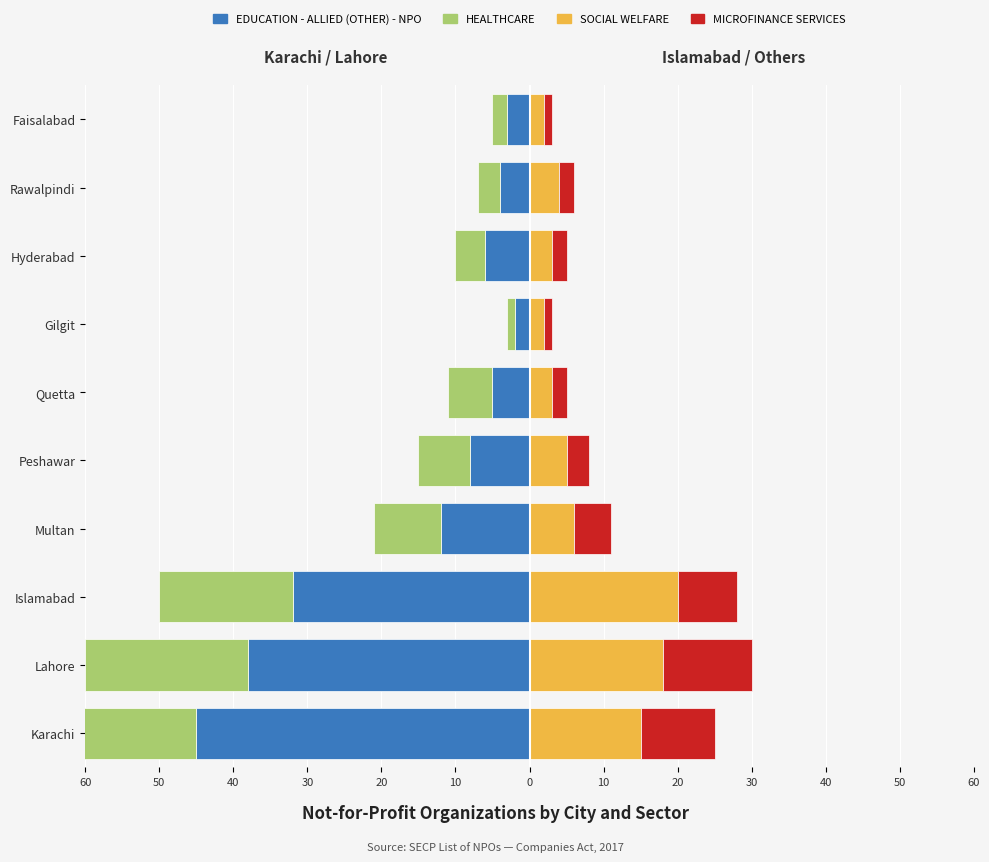

The value of HEALTHCARE at Peshawar is -7. True or false?

True